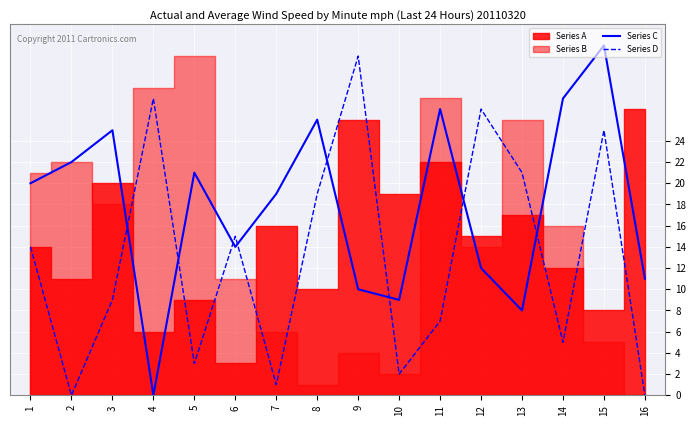

How many values in the Series C series are below 20?

8